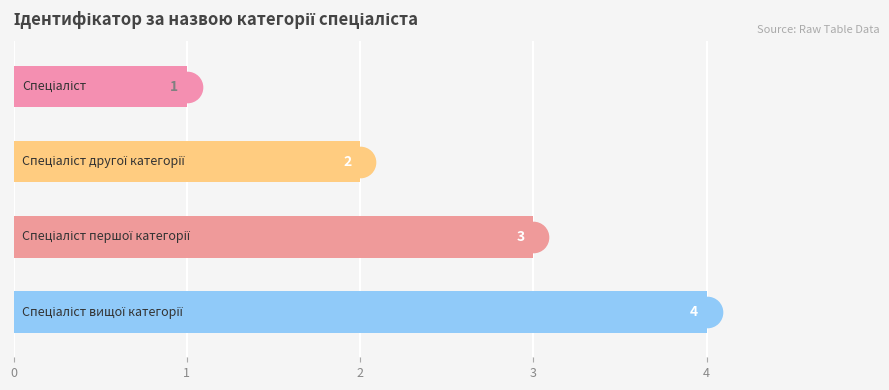

What is the maximum value shown in the chart?

4